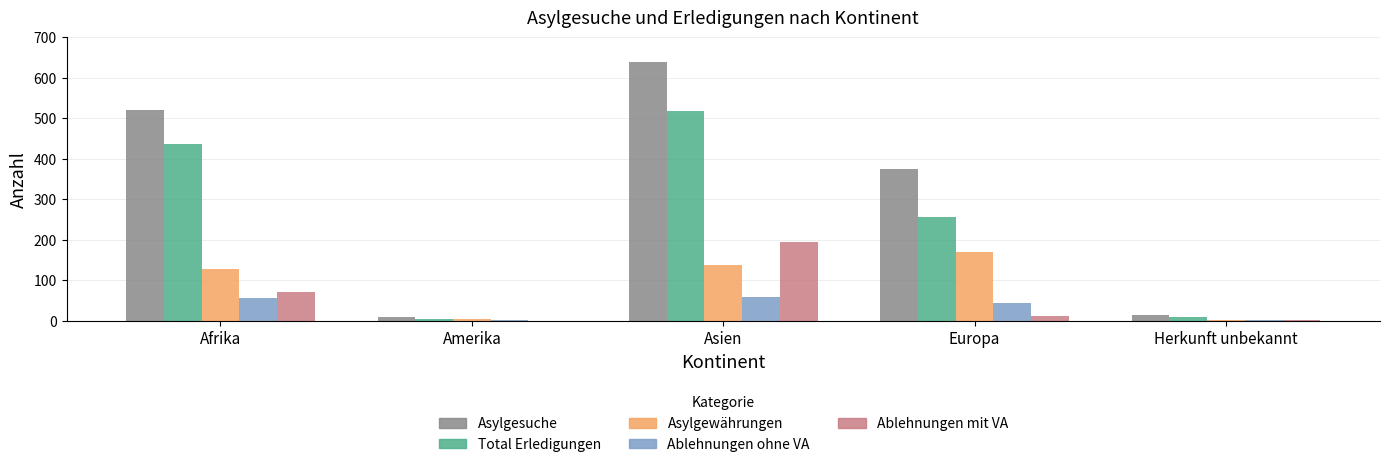

What is the difference between the Asylgewährungen values at Amerika and Afrika?

125